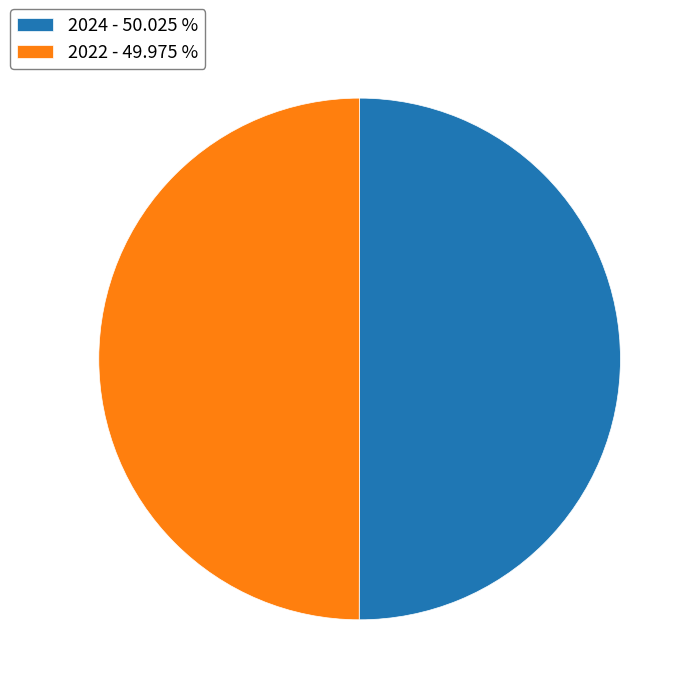

Combined, do 2022 - 49.975 % and 2024 - 50.025 % account for over 50%?

Yes